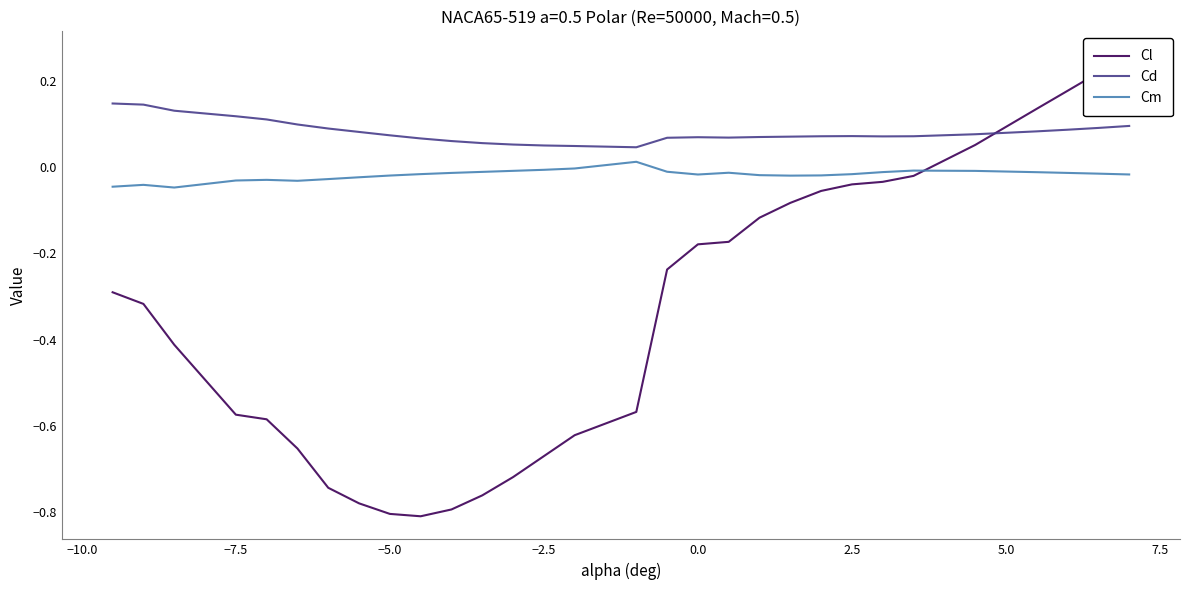

True or false: Cd and Cm cross at least once.

False